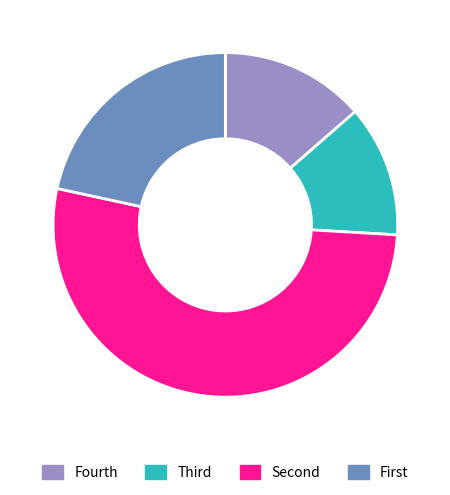

Count the number of slices in the pie.

4